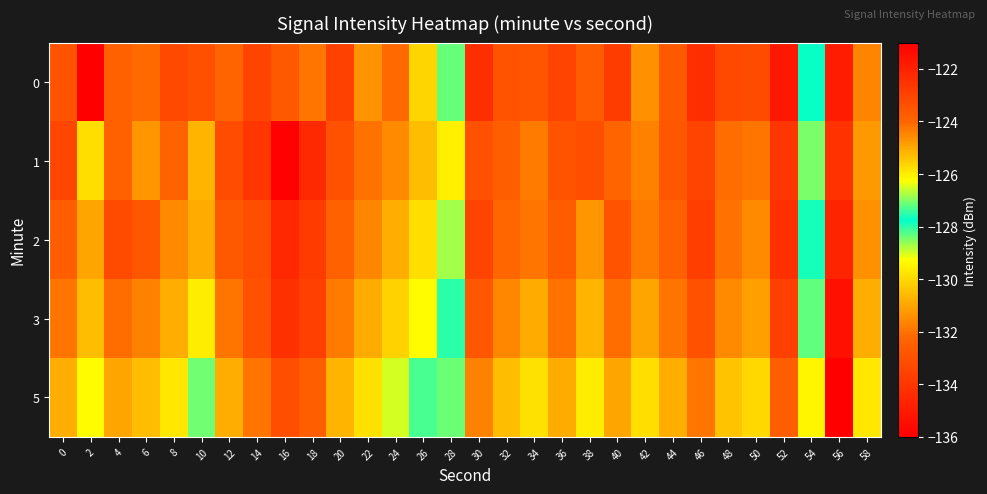

Count the number of categories in the chart.

30